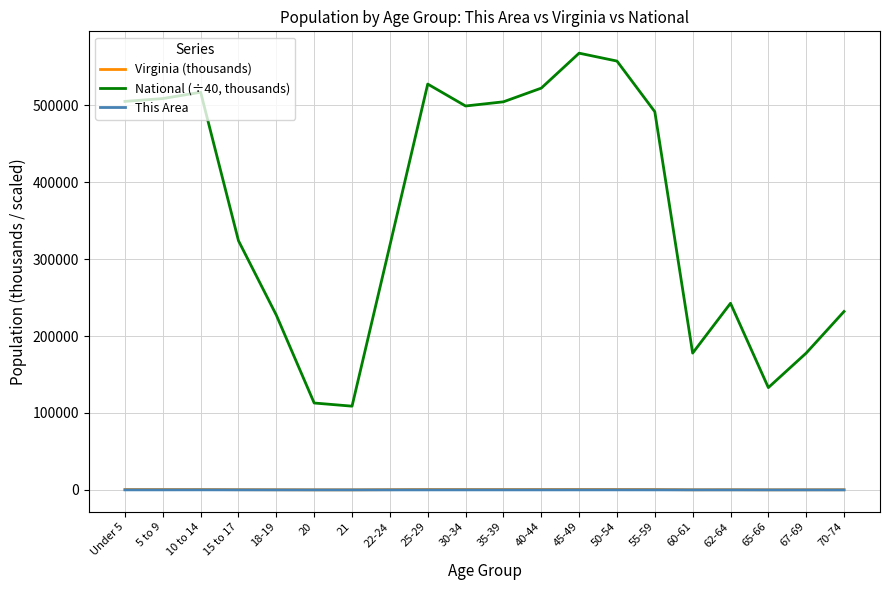

What is the lowest value of the National (÷40, thousands) series?

108857.4